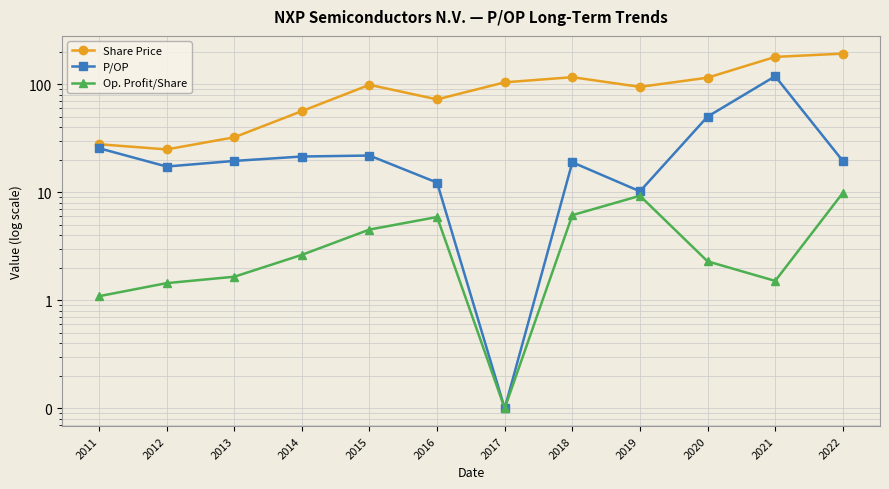

Rank the series by their average value, from highest to lowest.

Share Price, P/OP, Op. Profit/Share